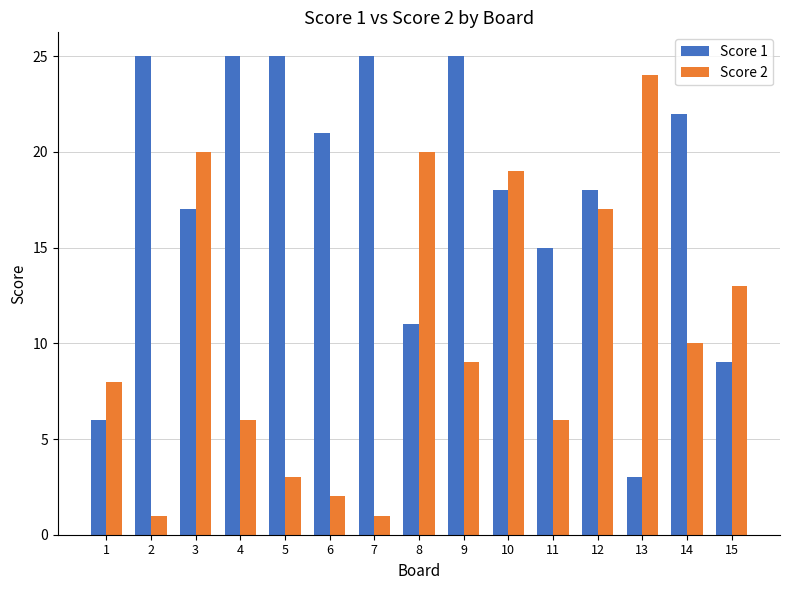

Is the value of Score 1 at 12 greater than the value of Score 2 at 7?

Yes